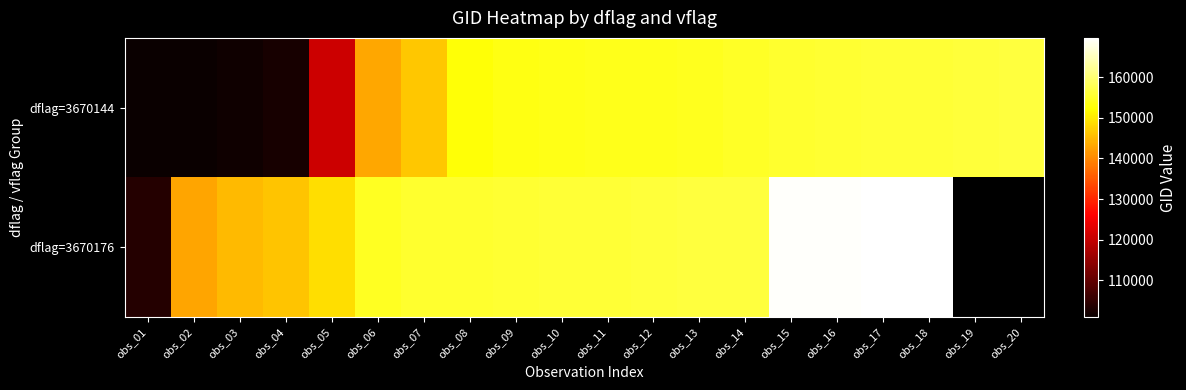

Rank the series at obs_17 from highest to lowest value.

dflag=3670176, dflag=3670144